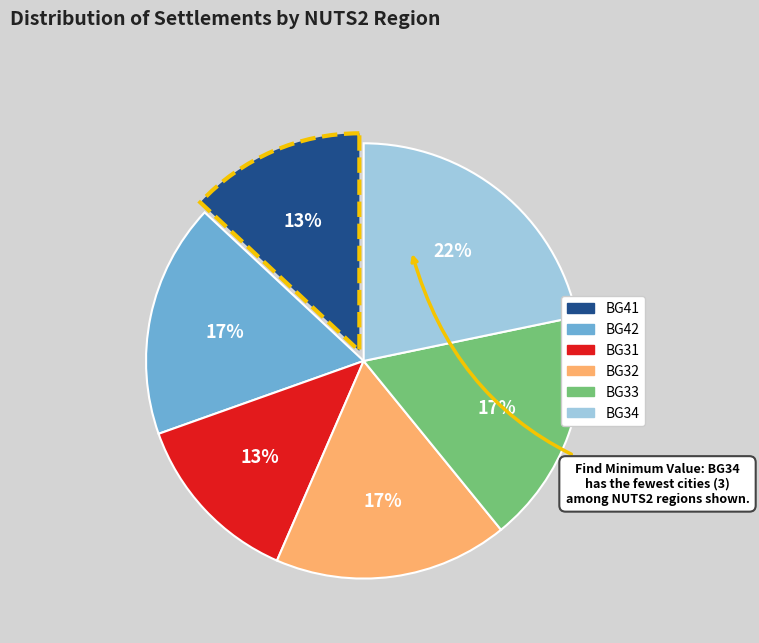

How many segments does this pie chart have?

6